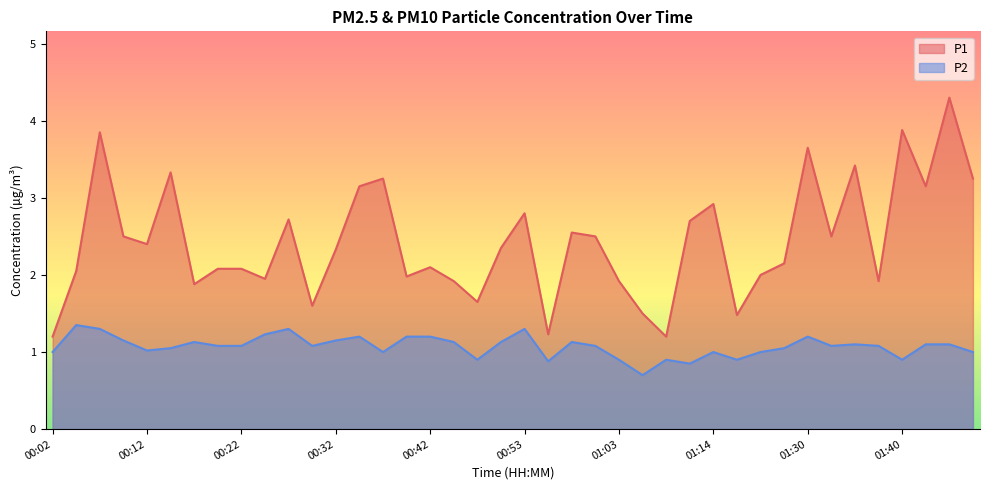

At which category does P1 reach its first local peak?

00:07